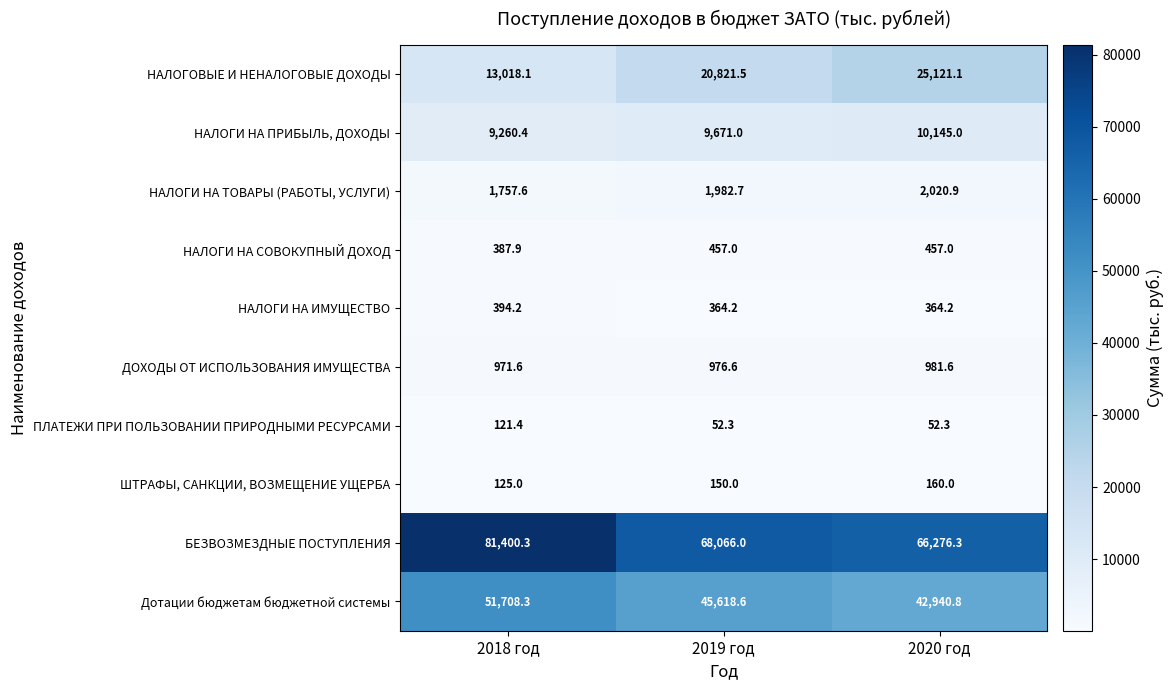

What is the difference between the НАЛОГИ НА ПРИБЫЛЬ, ДОХОДЫ values at 2019 год and 2018 год?

410.6